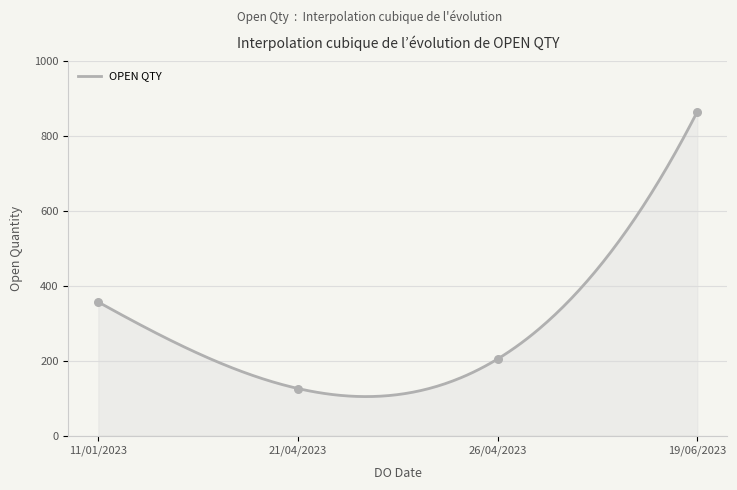

Approximately how many times larger is the value at 21/04/2023 compared to 11/01/2023?

0.4